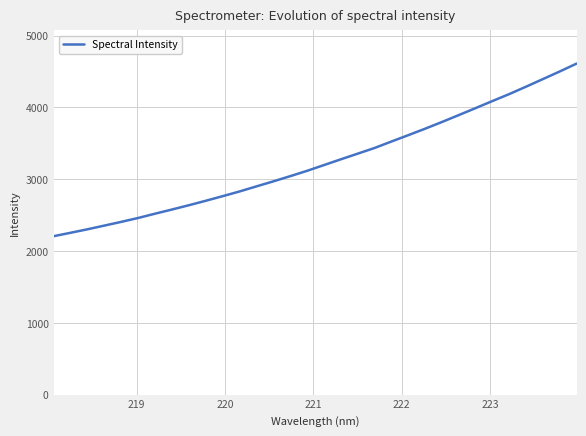

What is the maximum value shown in the chart?

4610.1